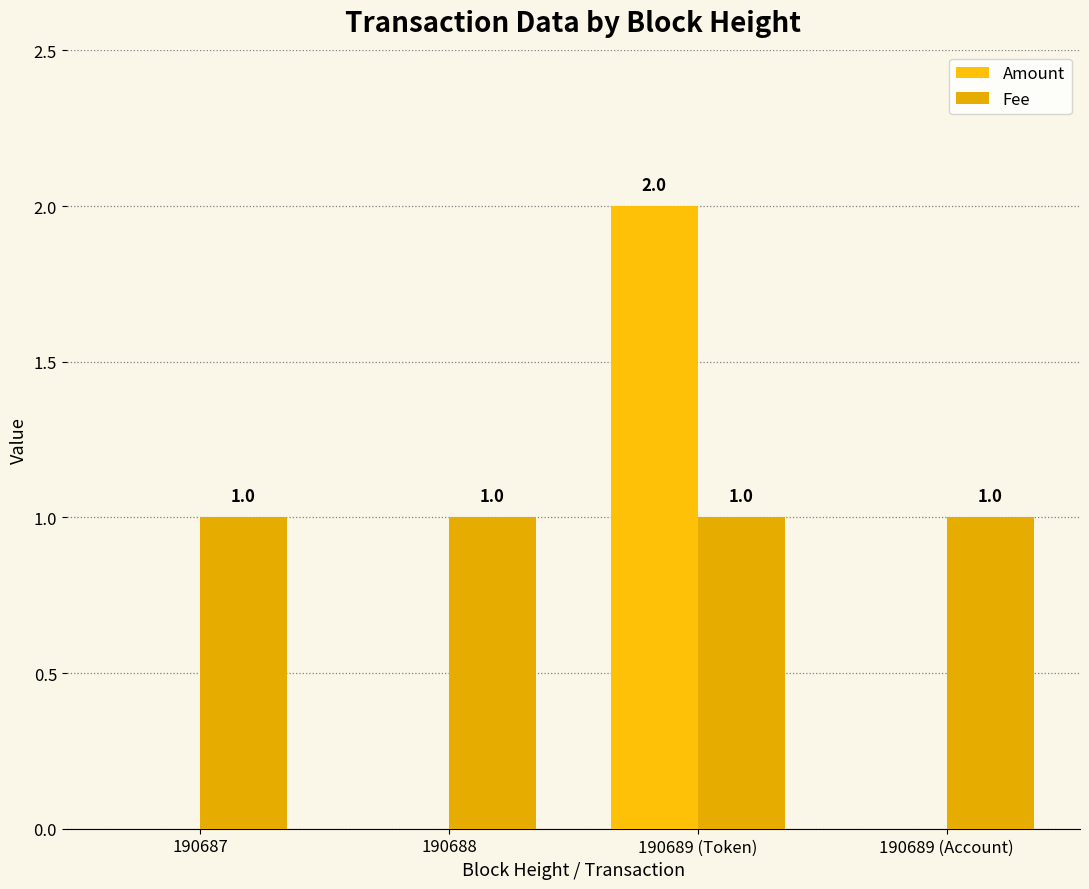

How many positive values does the Amount series have?

1